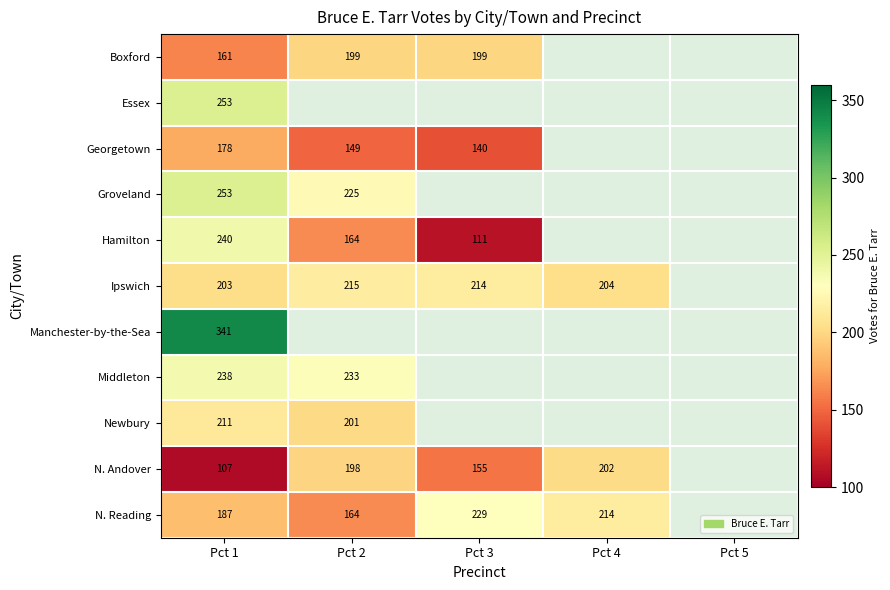

True or false: Essex has a value of 253 at Pct 1.

True